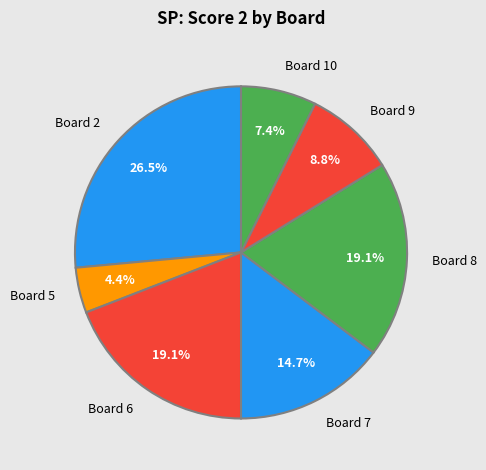

What is the smallest slice in the pie chart?

Board 5